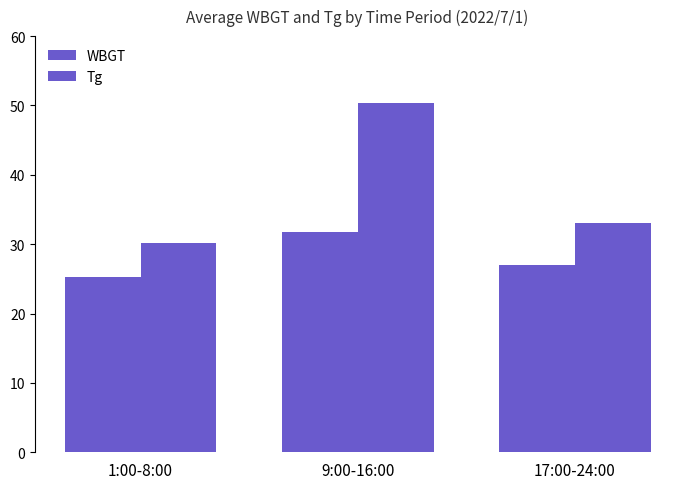

True or false: Tg has a value of 49.5 at 1:00-8:00.

False